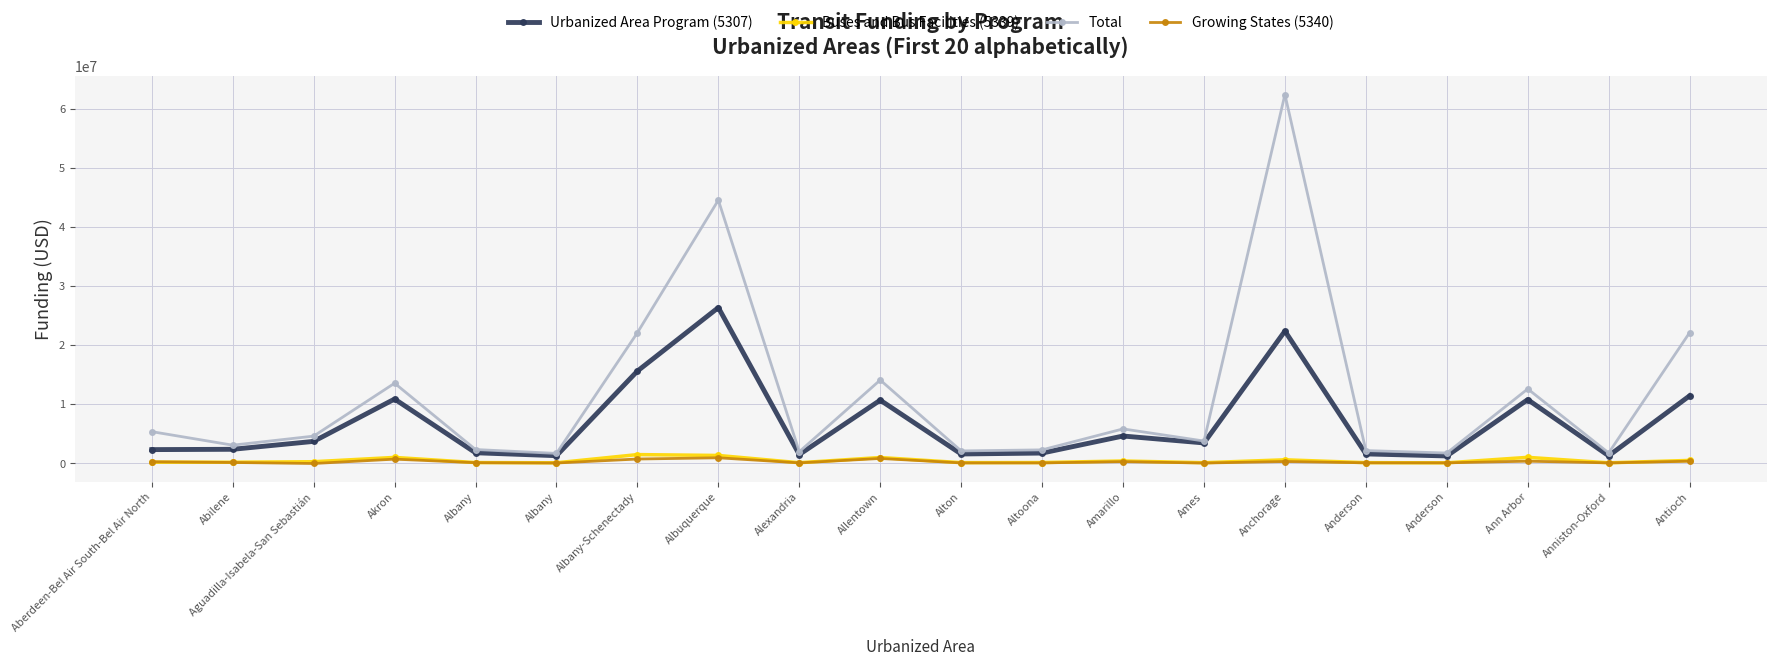

How many interior local valleys does the Urbanized Area Program (5307) series have?

6